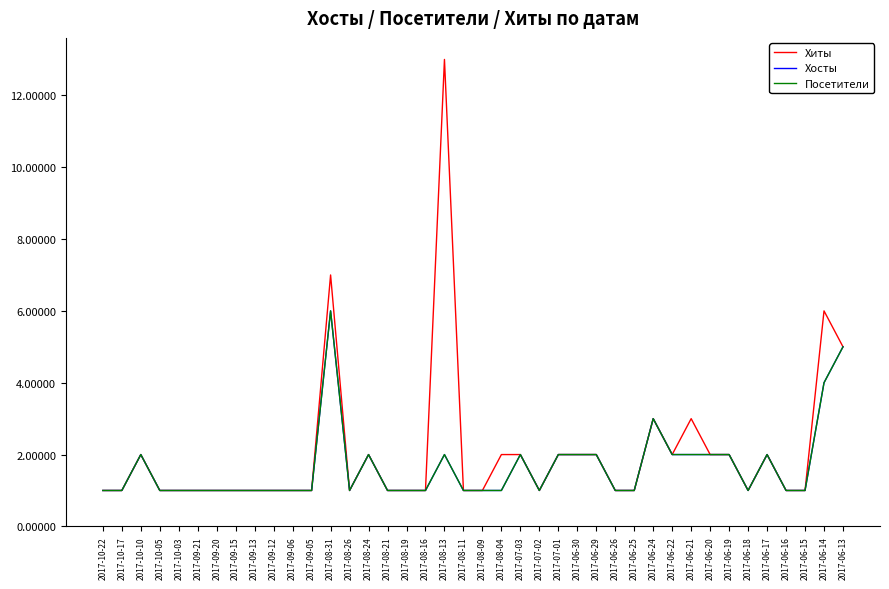

Does the chart display data point markers on the line(s)?

No